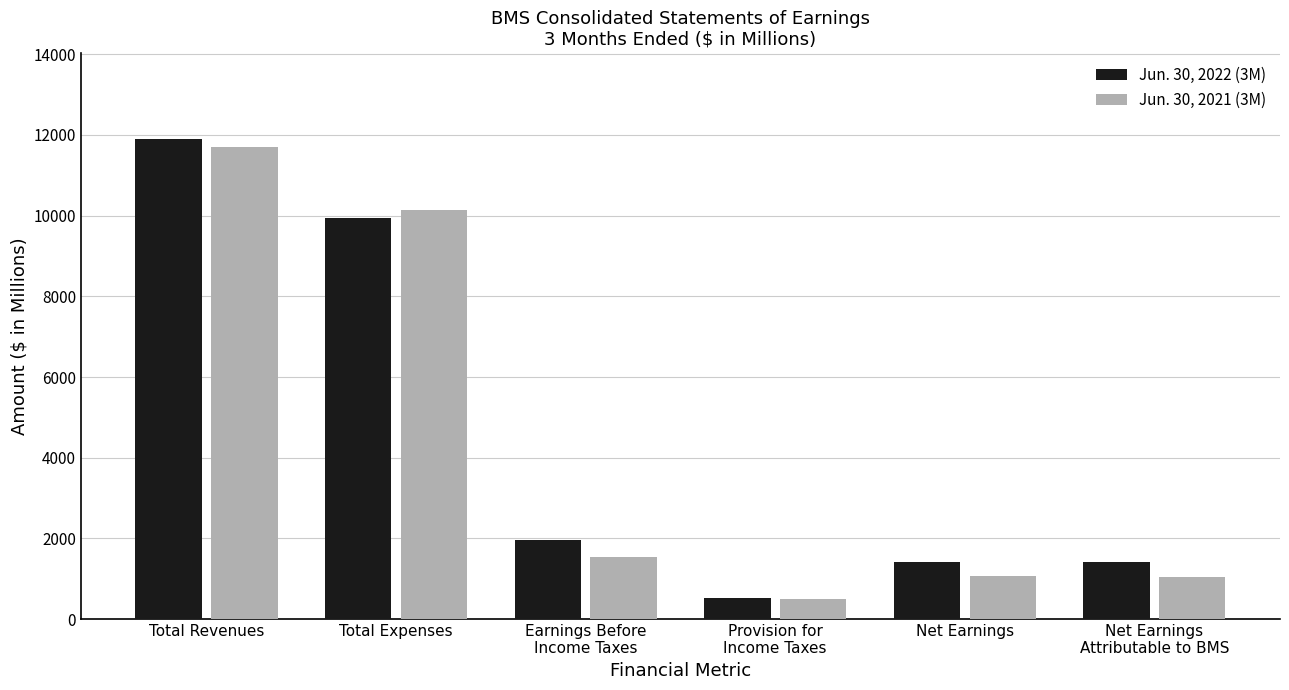

How many groups of bars are there?

6